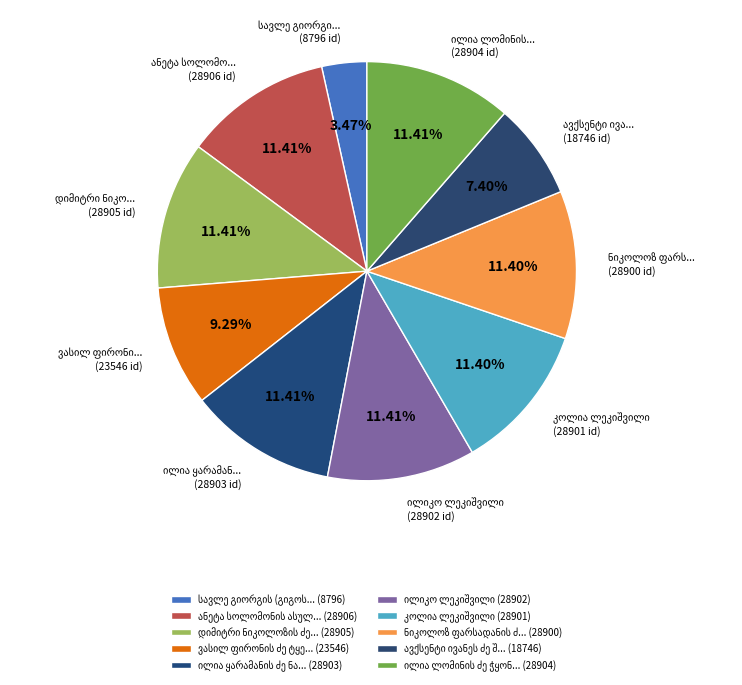

Count the number of slices in the pie.

10